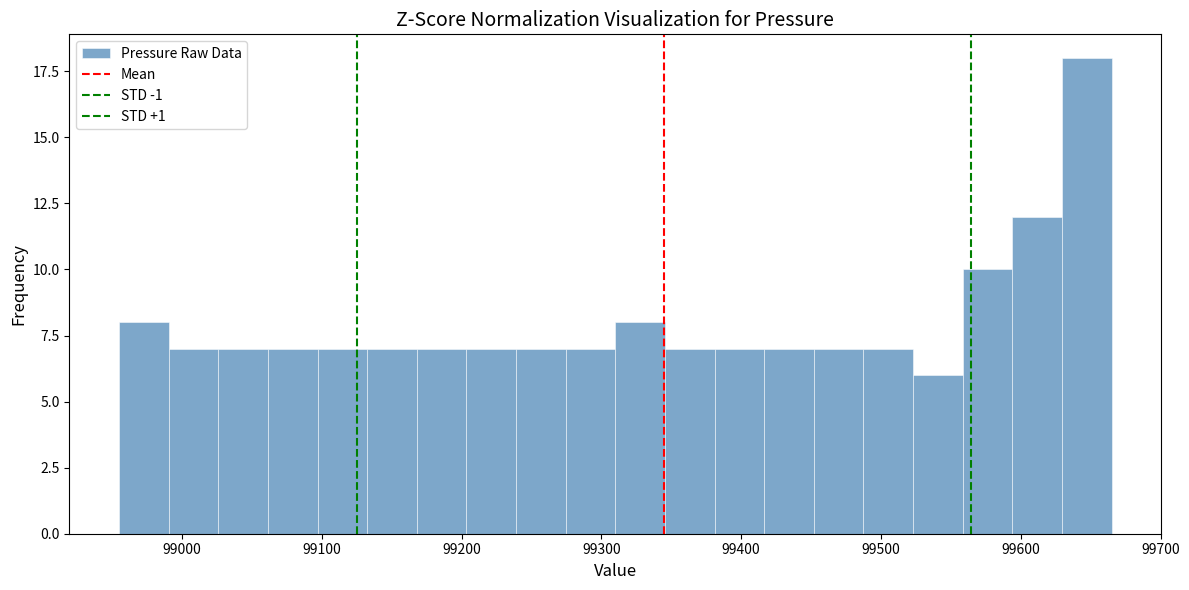

Read against the x-axis, roughly where is the centre of the tallest bar?

99650